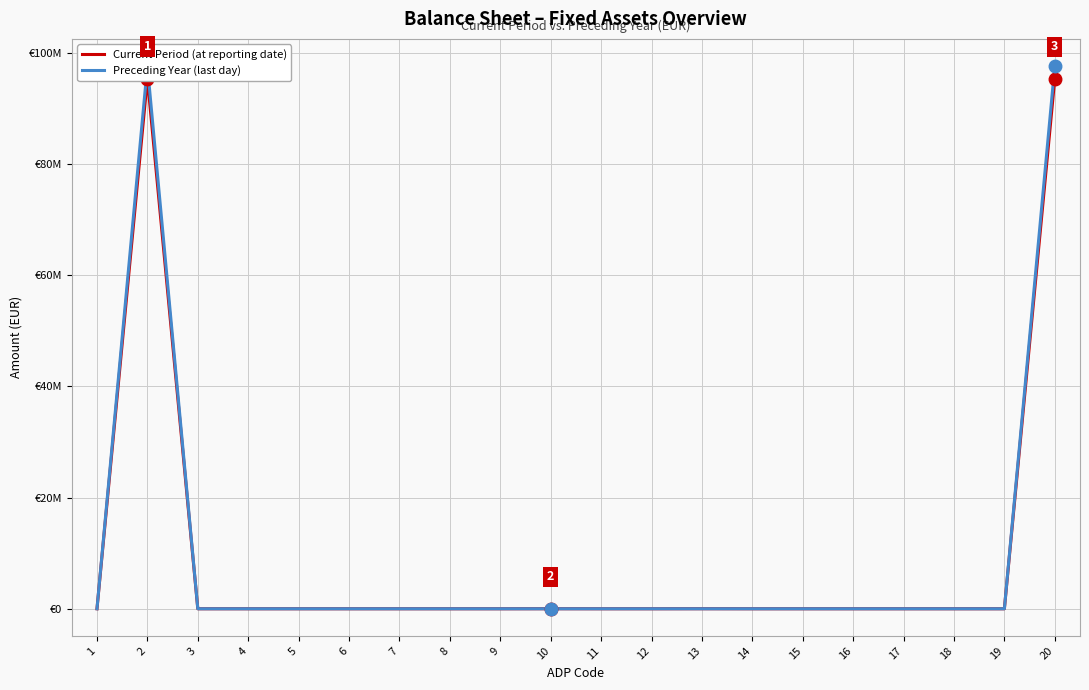

Reading left to right, what are all the values shown in this chart?

Current Period (at reporting date): 0	95370153	0	0	0	0	0	0	0	6426	0	0	6426	0	0	0	0	0	0	95363727
Preceding Year (last day): 0	97620015	0	0	0	0	0	0	0	0	0	0	0	0	0	0	0	0	0	97620015